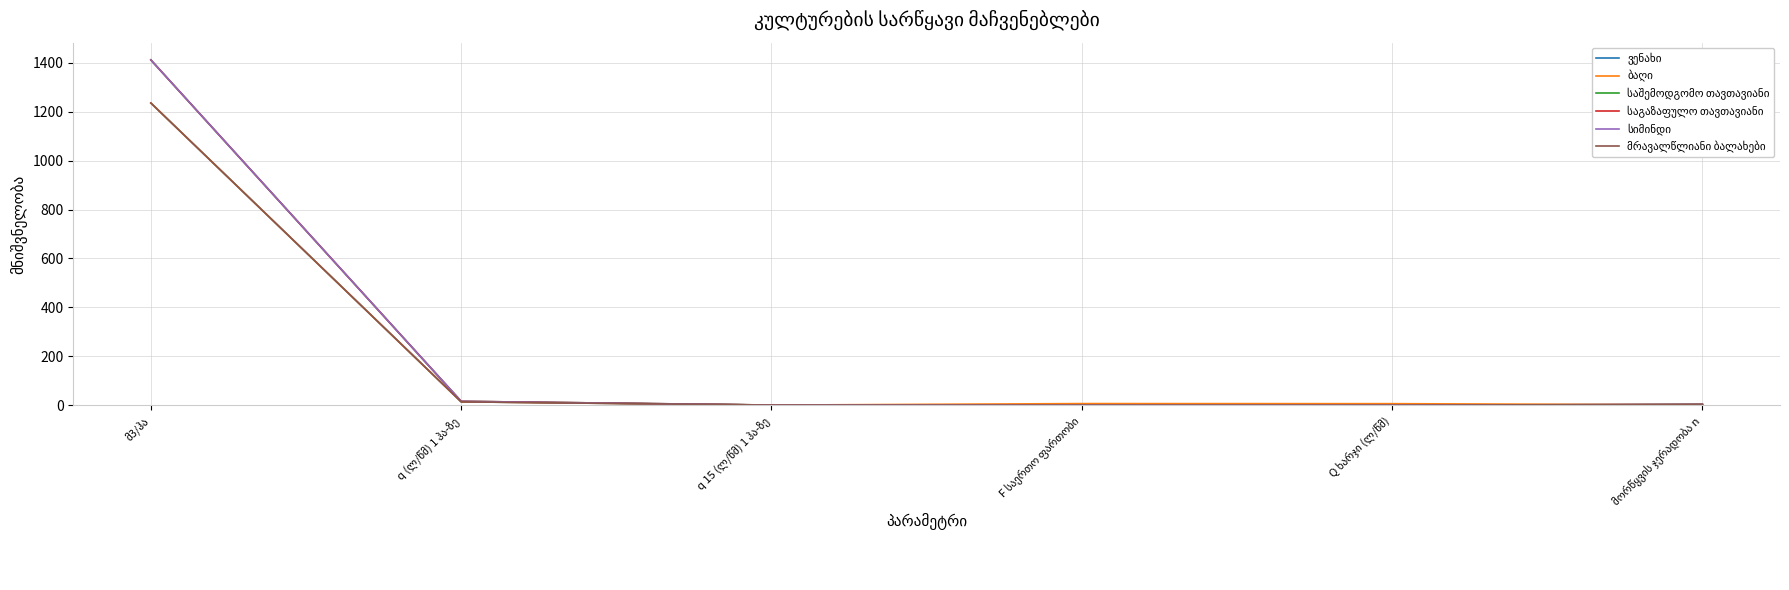

What is the difference between the second highest and second lowest values in the საშემოდგომო თავთავიანი series?

16.3